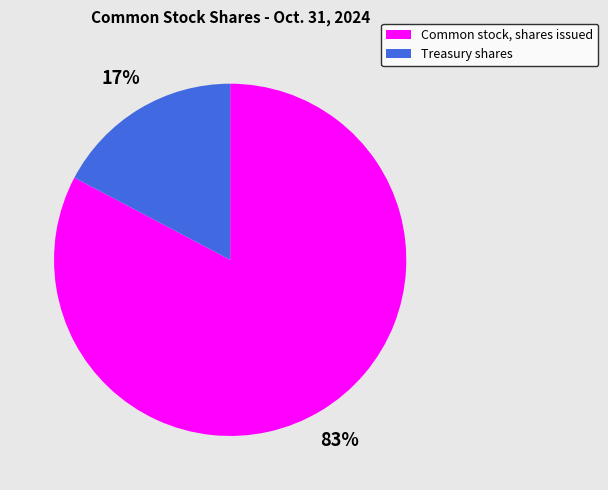

The Common stock, shares issued slice represents 83% of the pie. True or false?

True